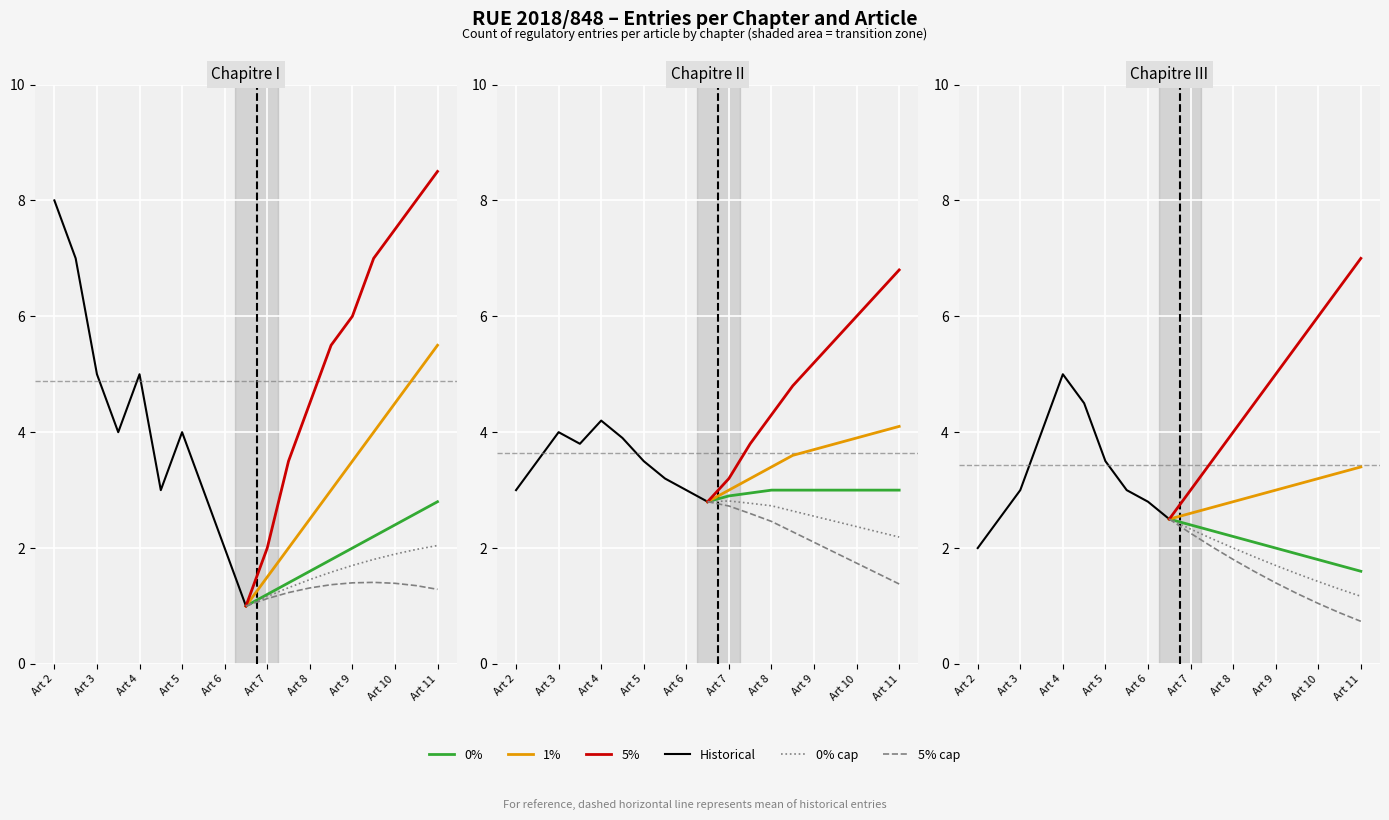

List the labels in order of 1% referral growth value, smallest first.

Art 2, Art 3, Art 4, Art 5, Art 6, Art 7, Art 8, Art 9, Art 10, Art 11